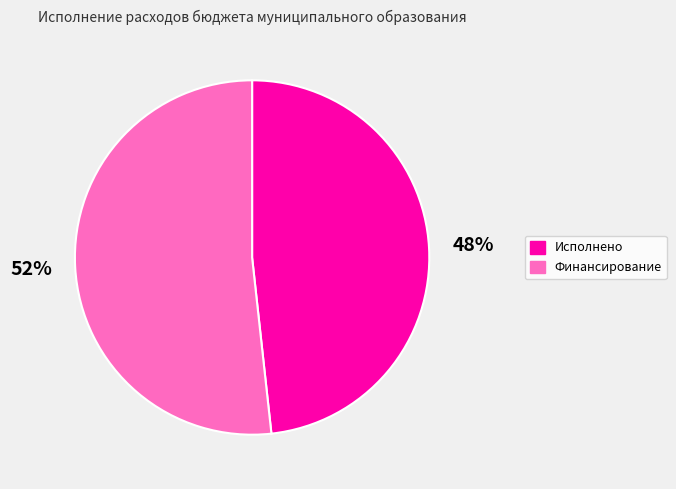

Does Исполнено represent more than half of the total?

No